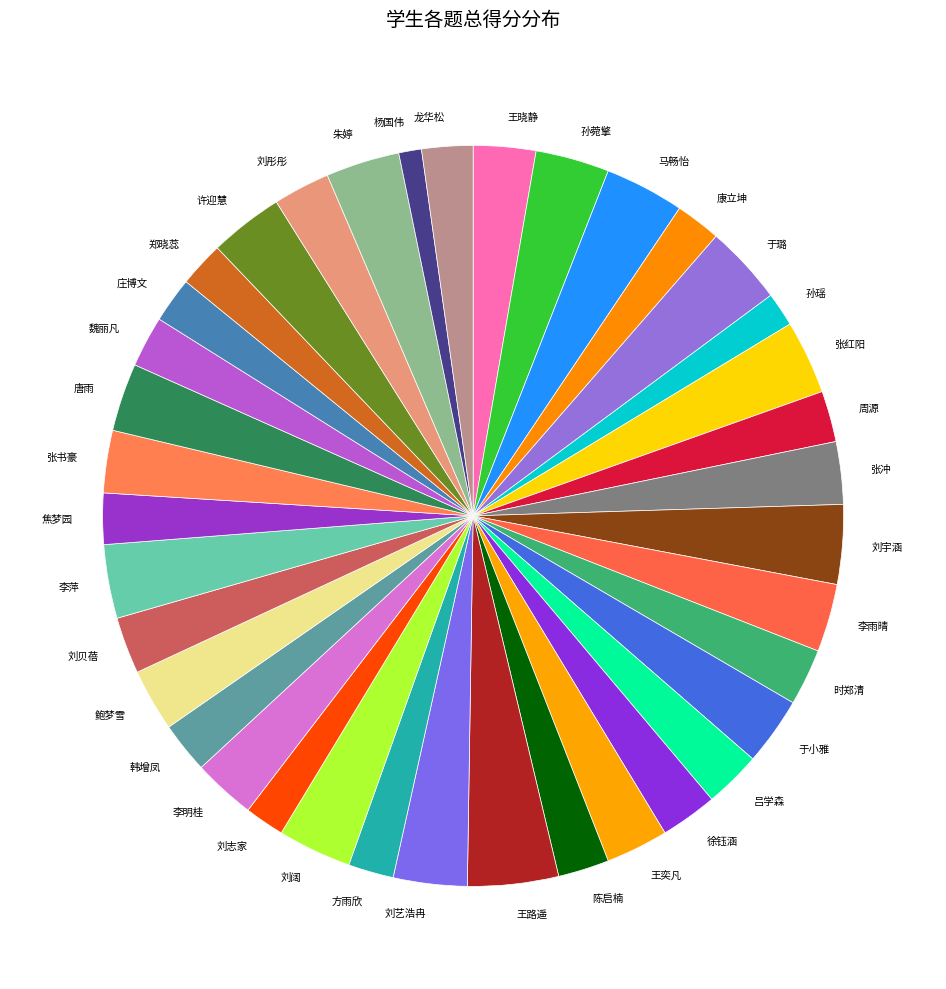

Do 方雨欣 and 李萍 together represent more than half of the pie?

No